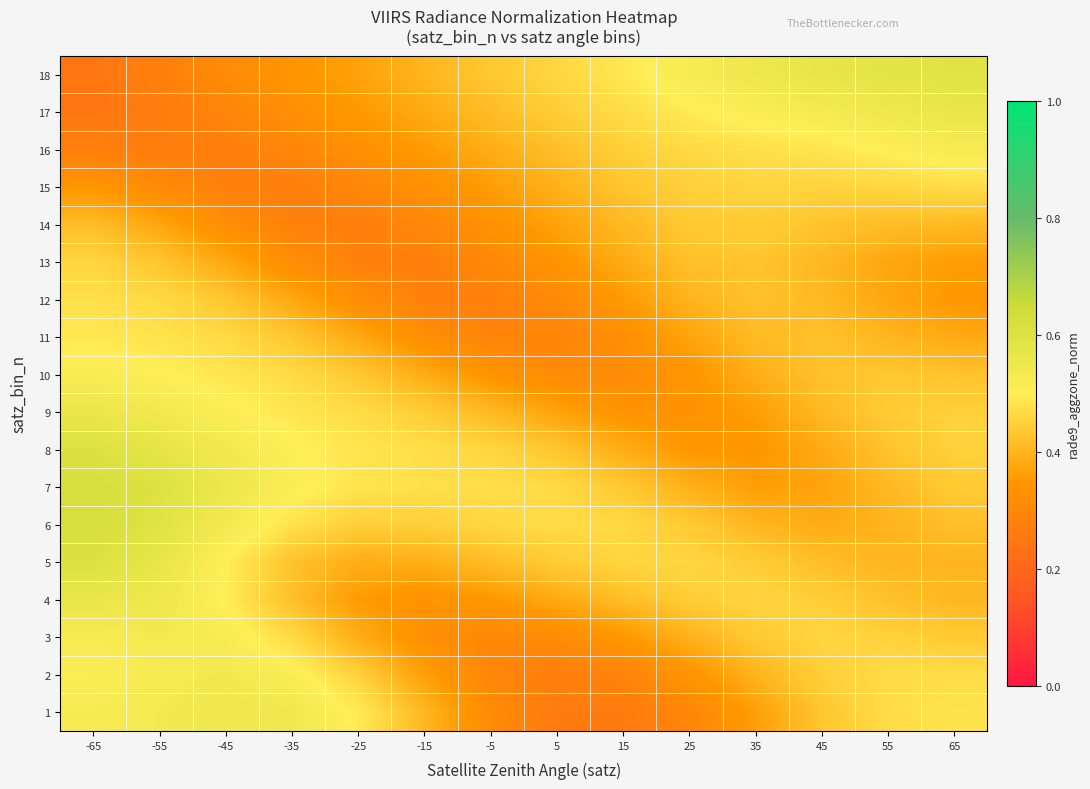

What is the greatest value displayed?

0.6